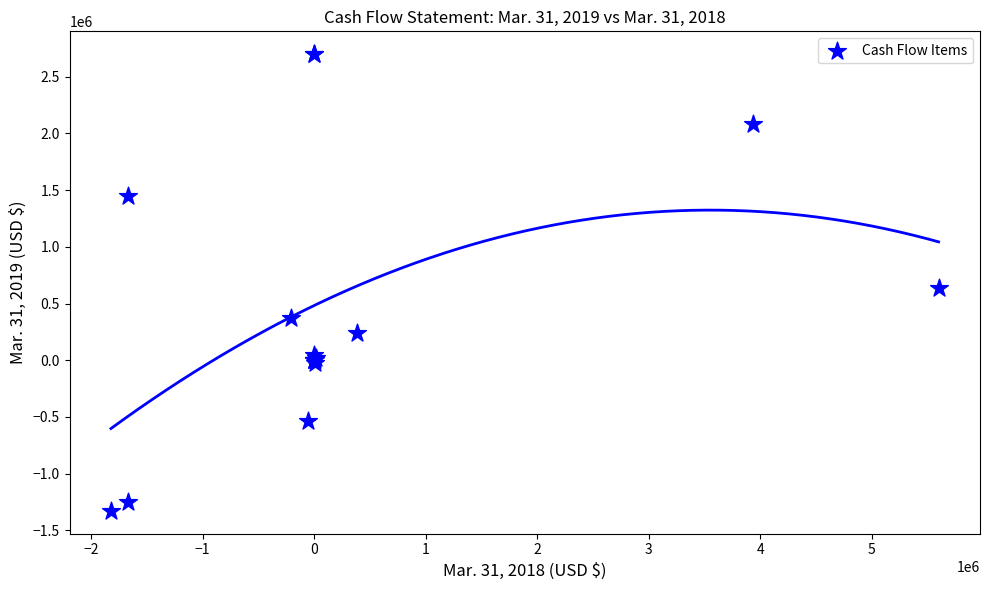

What Y value in the scatter plot is closest to 685900?

638115